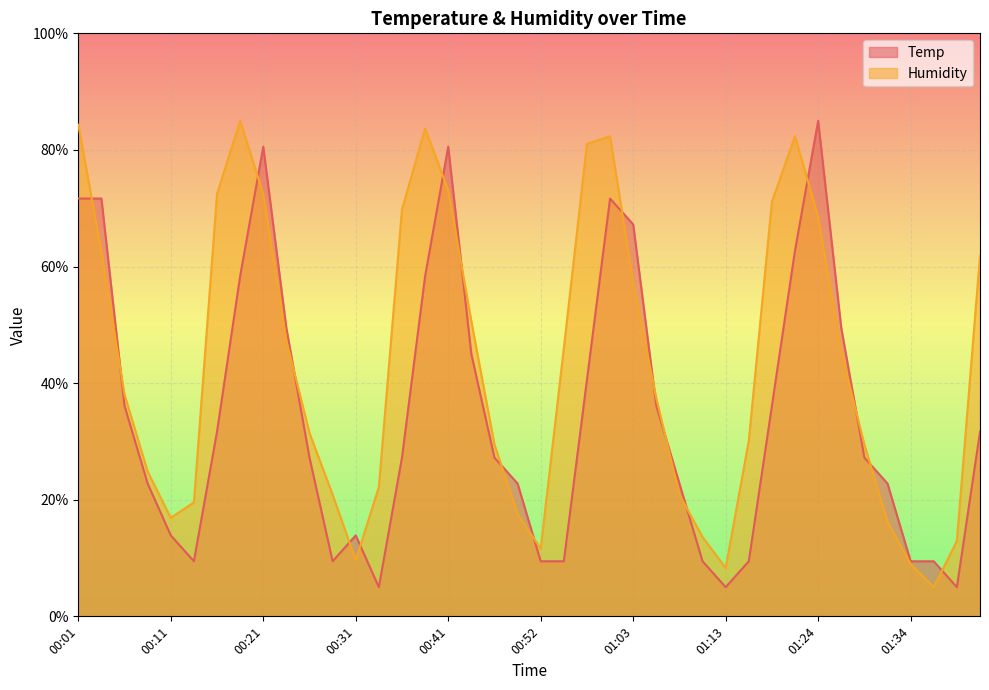

Which series has the largest total across all categories?

Humidity